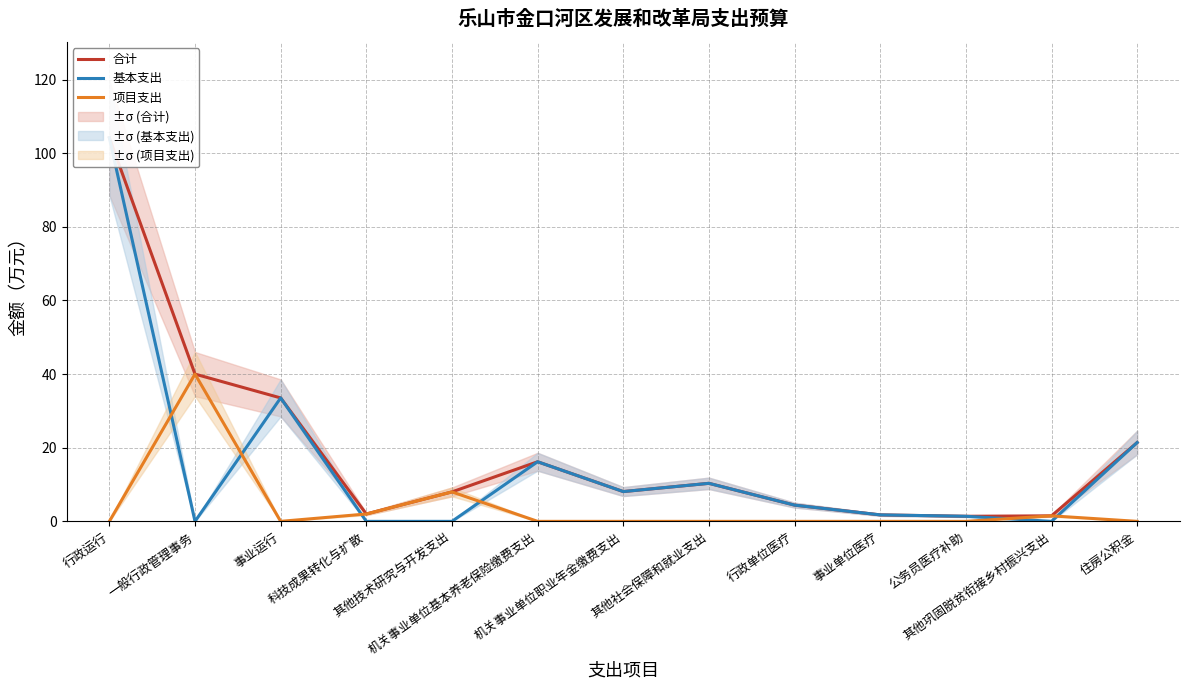

What is the difference between the second highest and minimum values in the 项目支出 series?

8.0